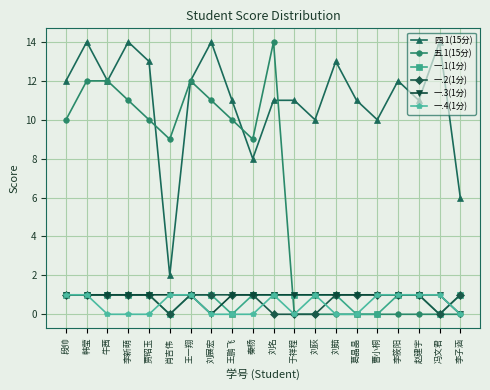

The value of 一.2(1分) at 葛晶晶 is 1. True or false?

True